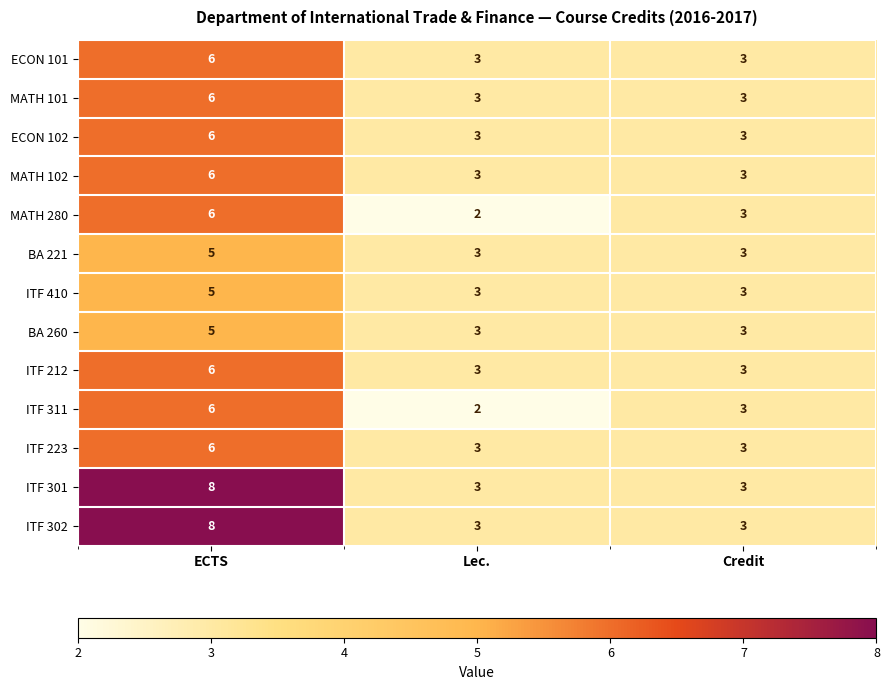

What is the sum of all ITF 410 values?

11